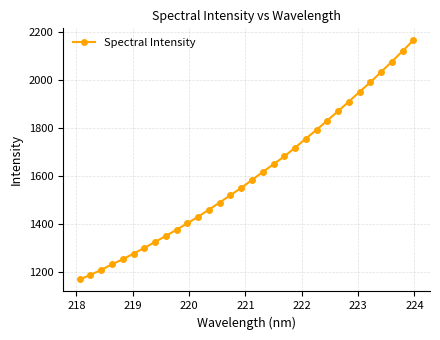

What is the minimum value shown in the chart?

1169.2